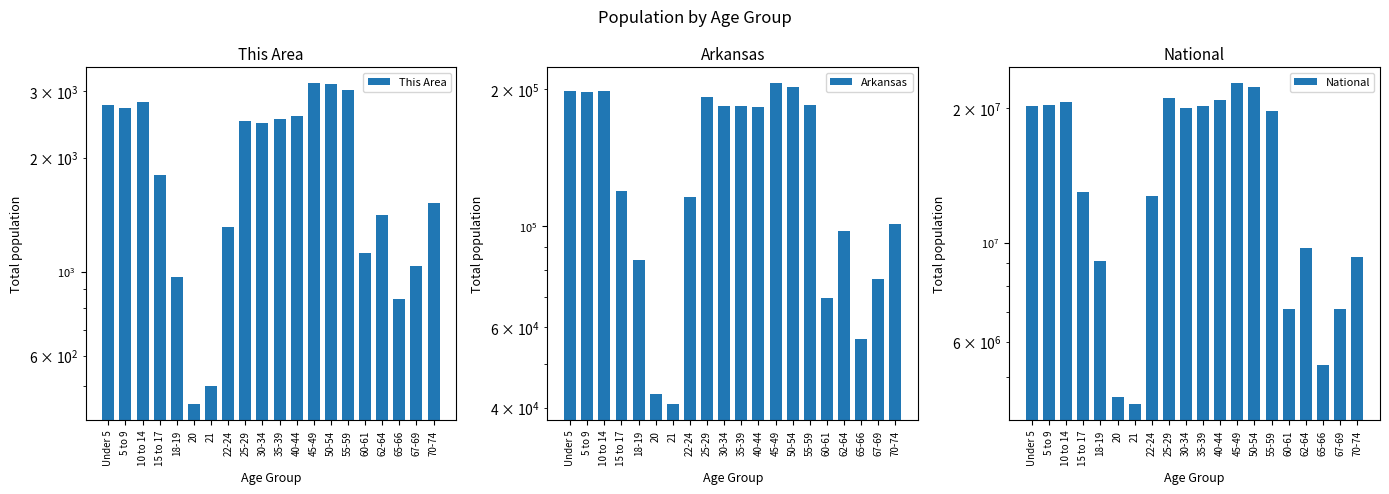

How many data points in National are above 19664805?

9